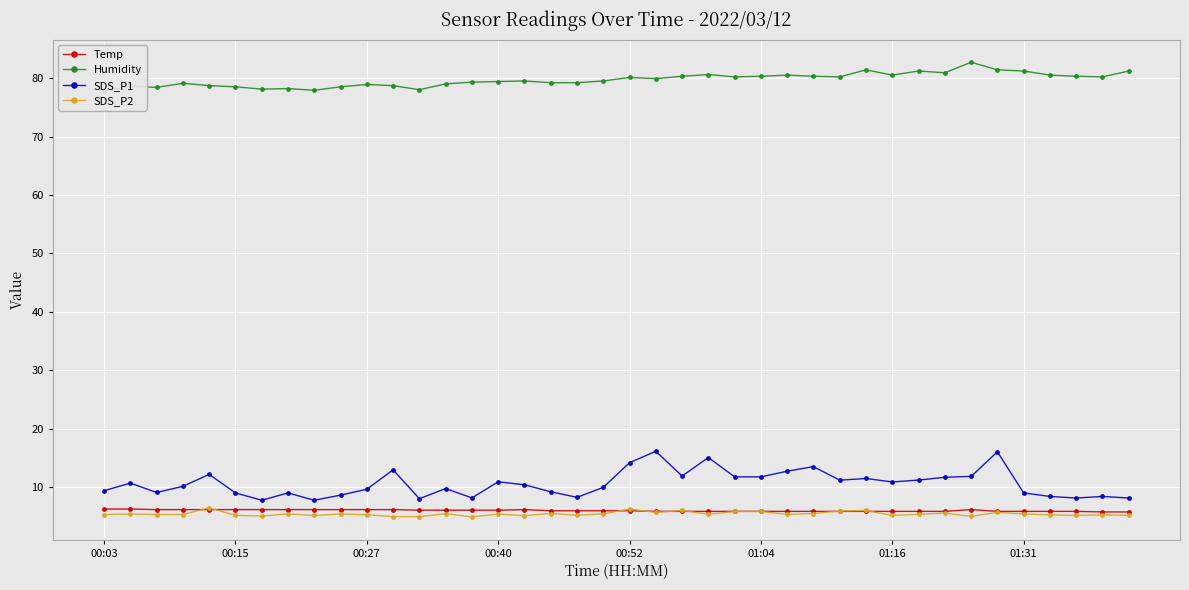

True or false: Humidity and SDS_P1 intersect in this chart.

False